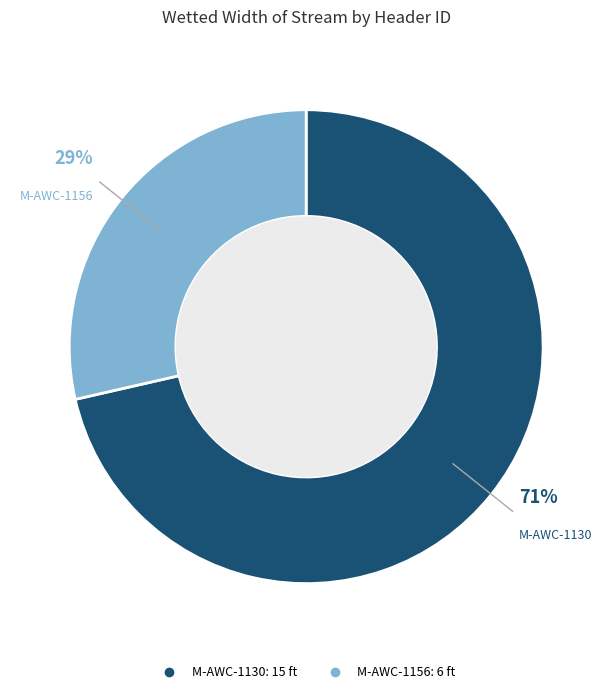

How many segments does this pie chart have?

2